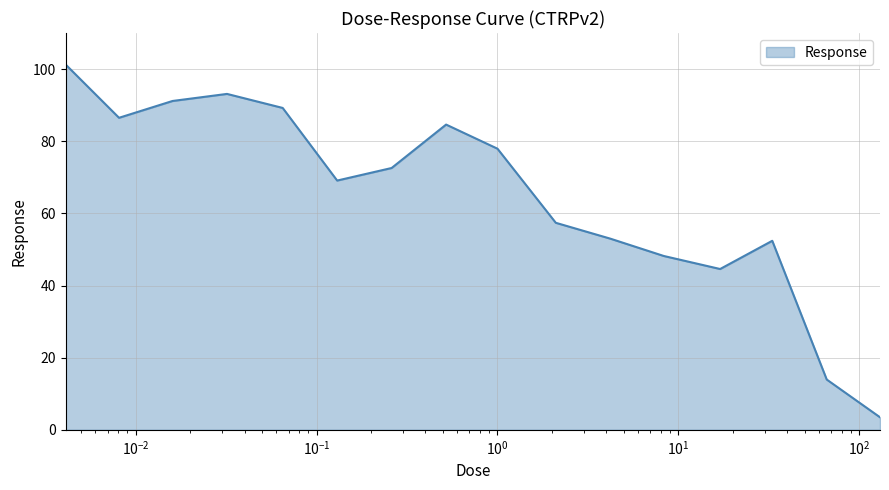

What is the minimum value shown in the chart?

3.5